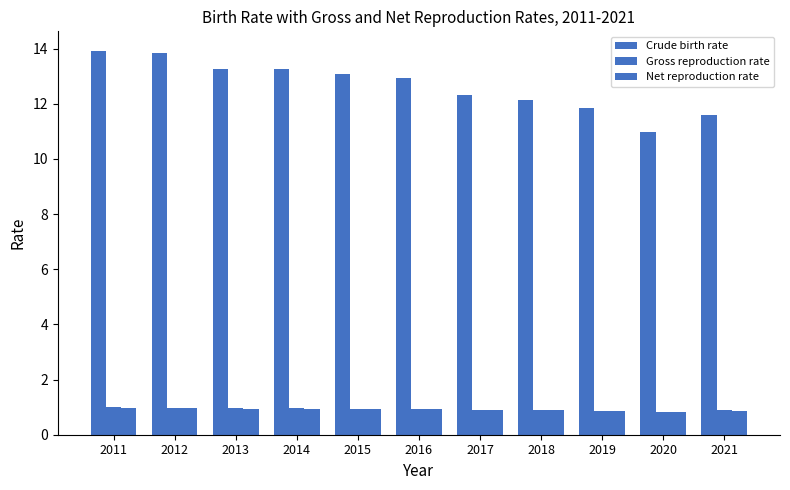

The value of Gross reproduction rate at 2019 is 0.9. True or false?

True